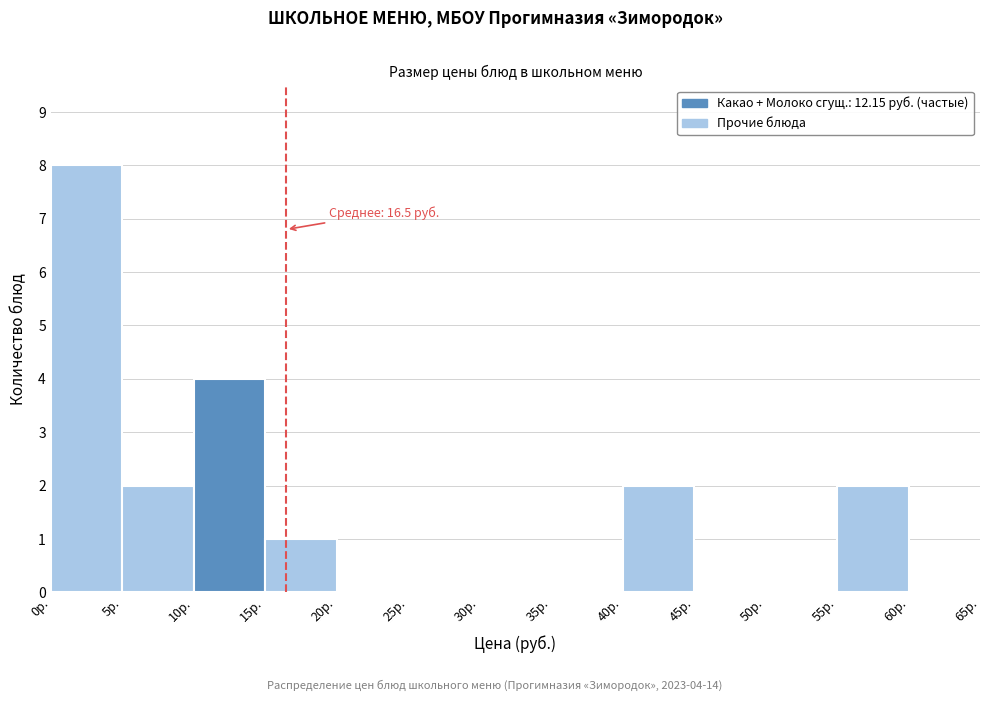

Which range on the x-axis has the tallest bar?

0 to 5